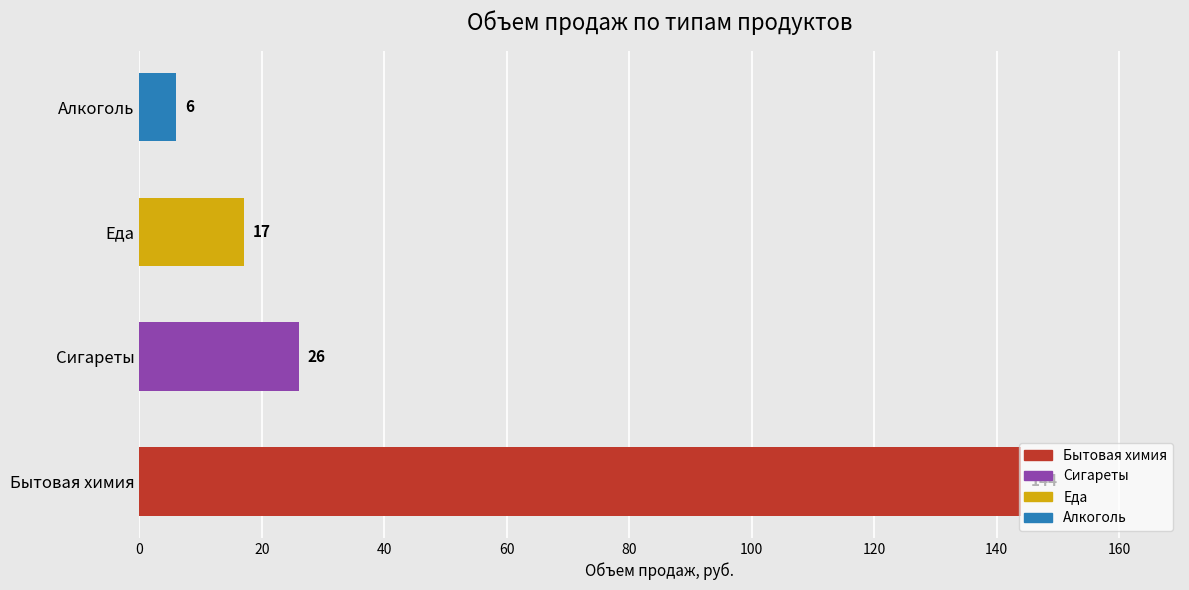

How many bars are there in total?

4